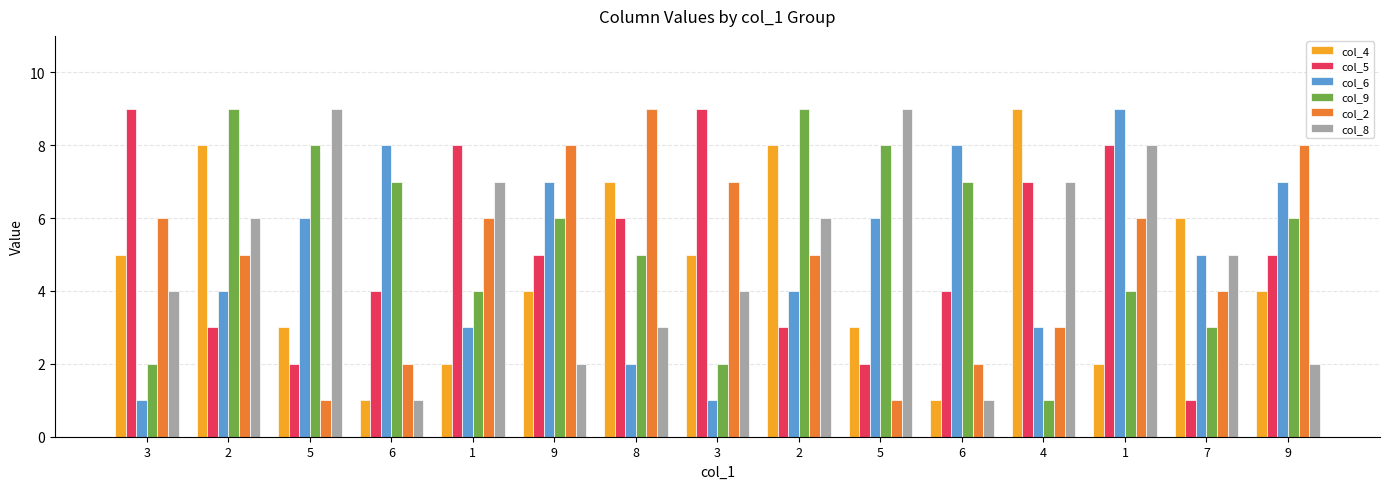

What is the approximate value of col_6 at 5?

6